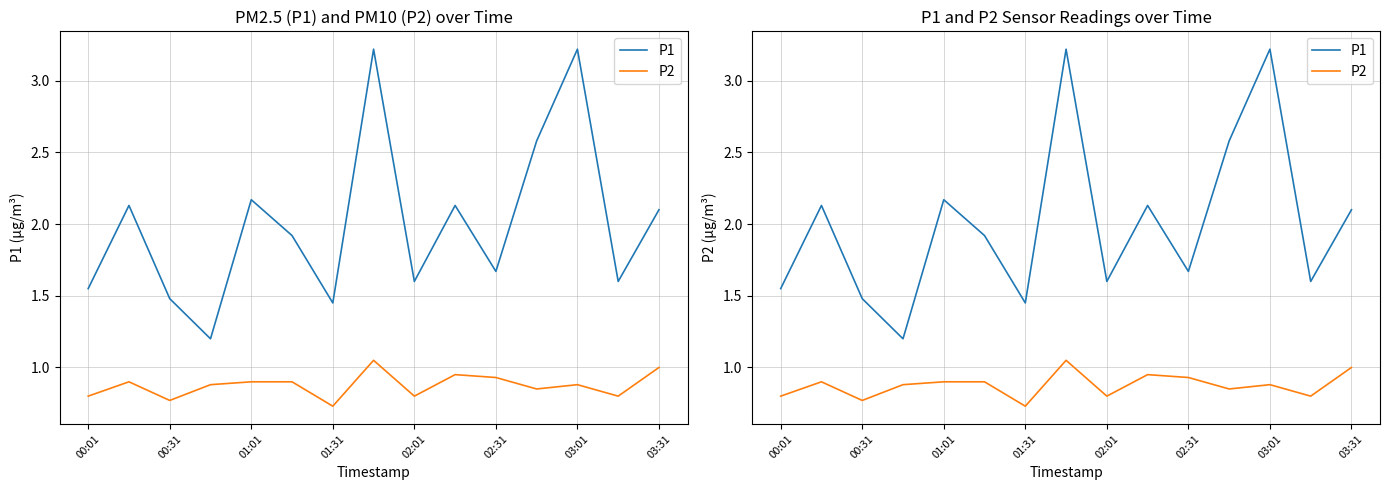

The P1 series shows 1.6 at 02:01. True or false?

True